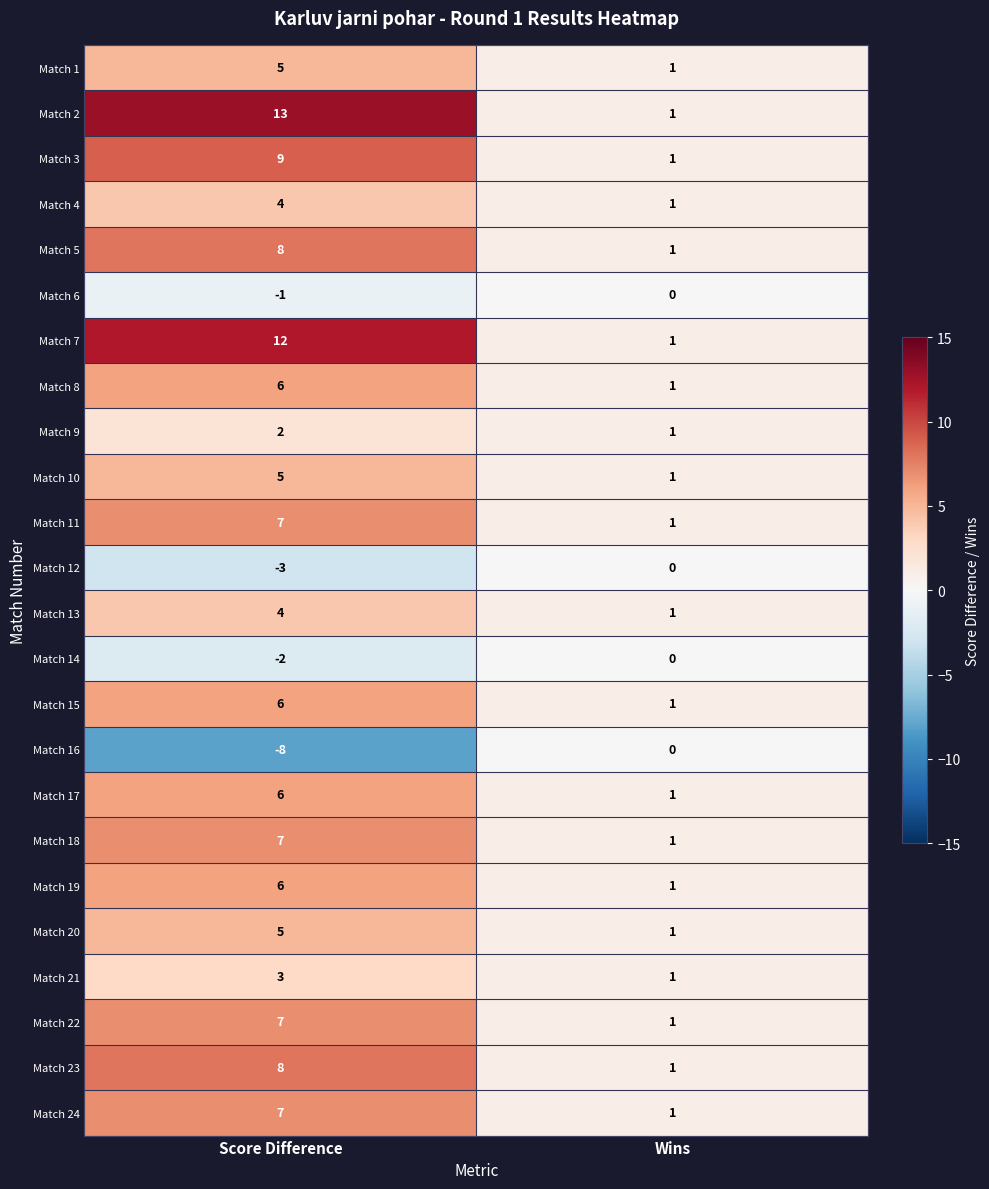

At which category is the sum across all series the highest?

Score Difference